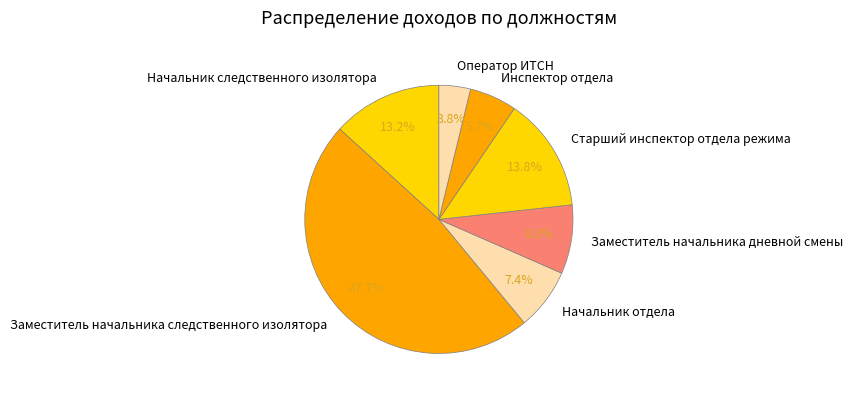

Is there any slice that represents more than half of the pie?

No